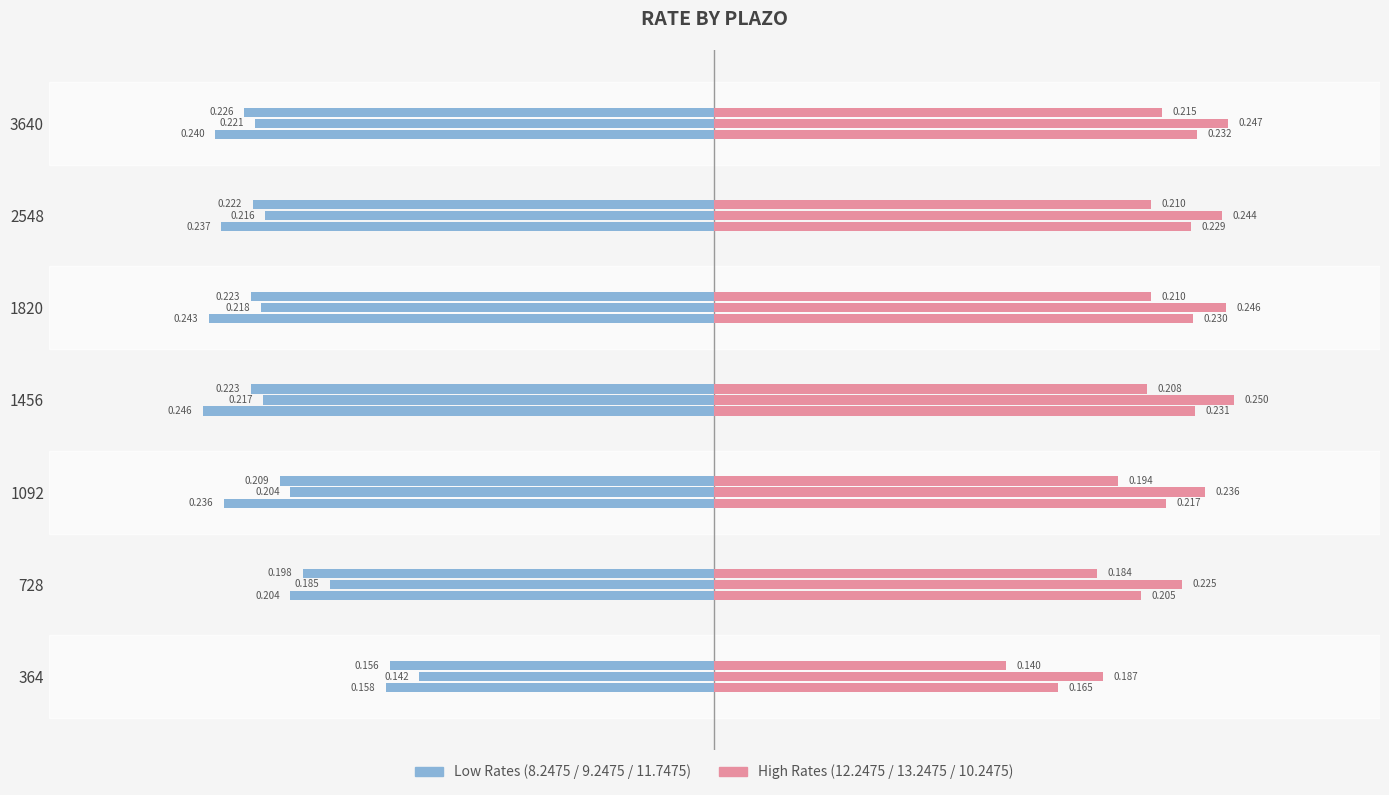

What is the lowest value of the 8.2475 series?

-0.2